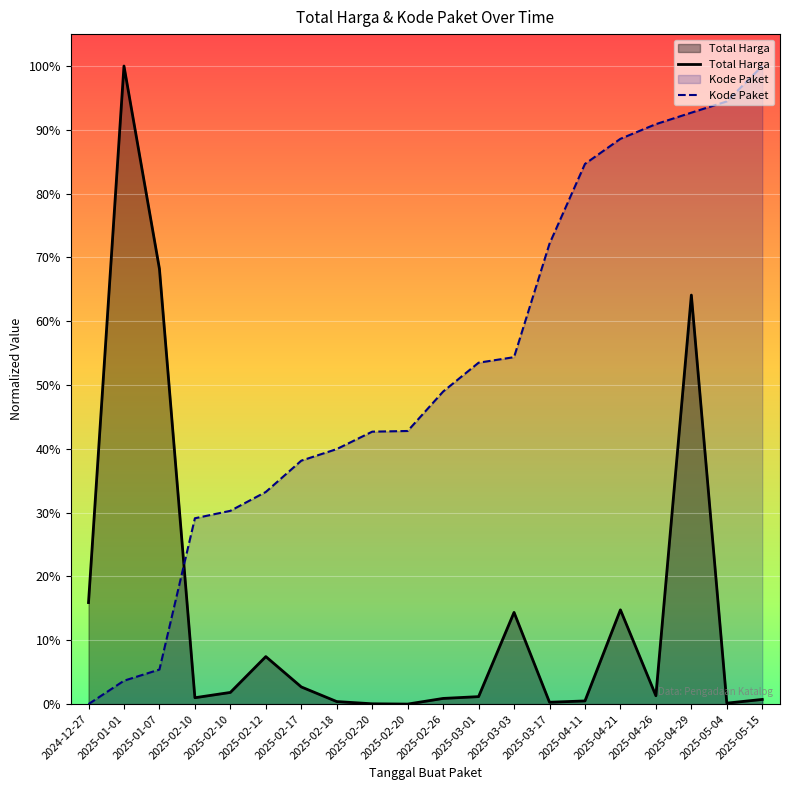

How many positive values does the Kode Paket series have?

19